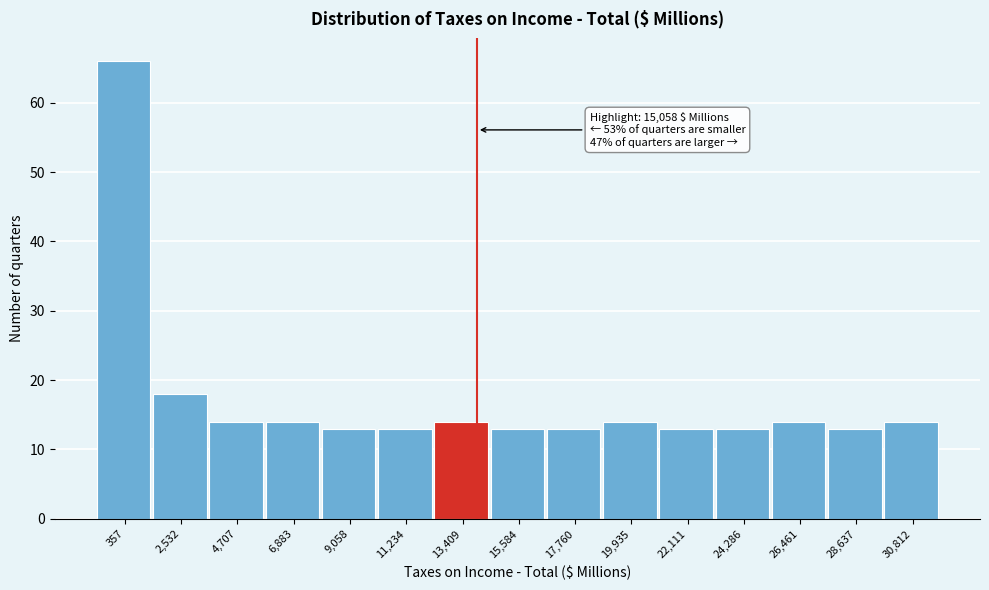

Reading left to right, list all the values displayed in this chart.

357=66	2,532=18	4,707=14	6,883=14	9,058=13	11,234=13	13,409=14	15,584=13	17,760=13	19,935=14	22,111=13	24,286=13	26,461=14	28,637=13	30,812=14